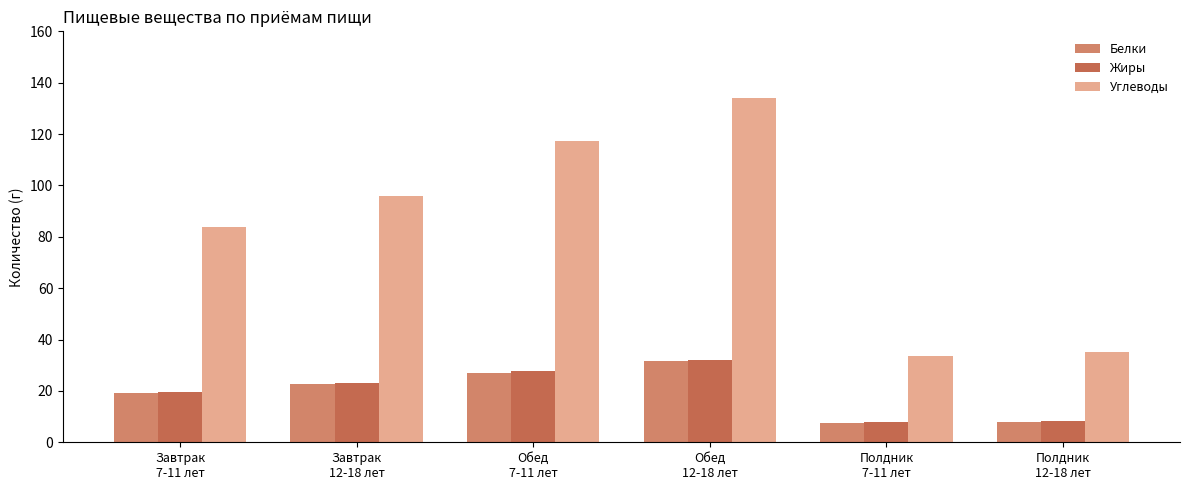

What is the highest value of the Белки series?

31.5